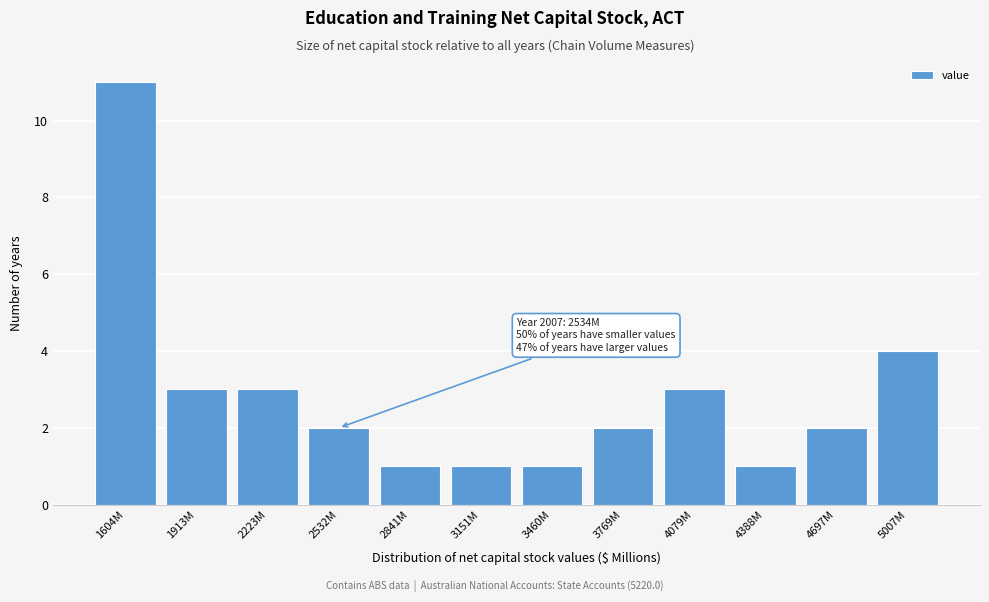

Reading right to left, what are all the values shown in this chart?

4	2	1	3	2	1	1	1	2	3	3	11